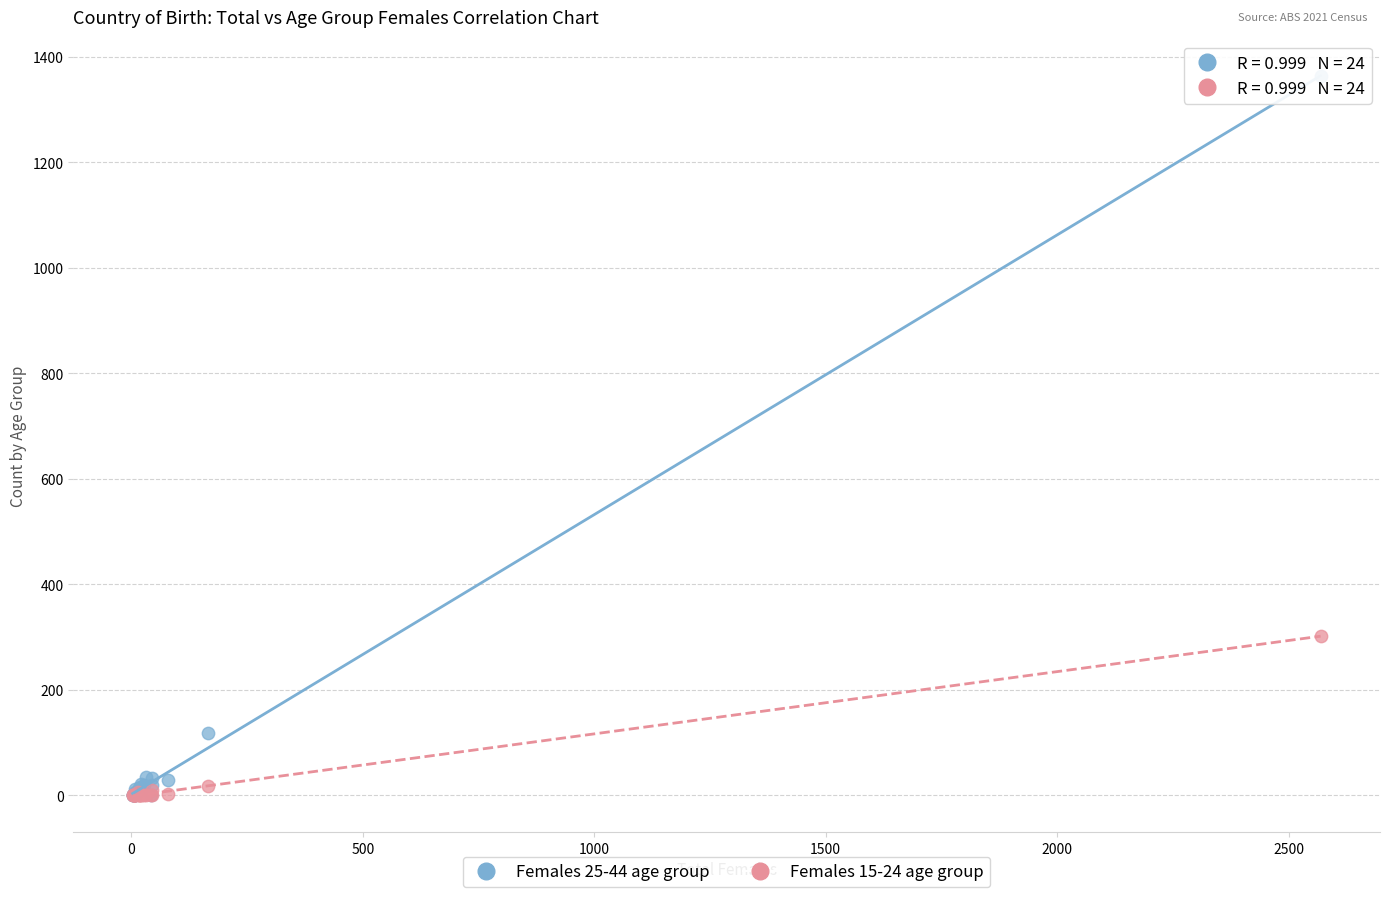

Across all series, what Y value is closest to 681?

302